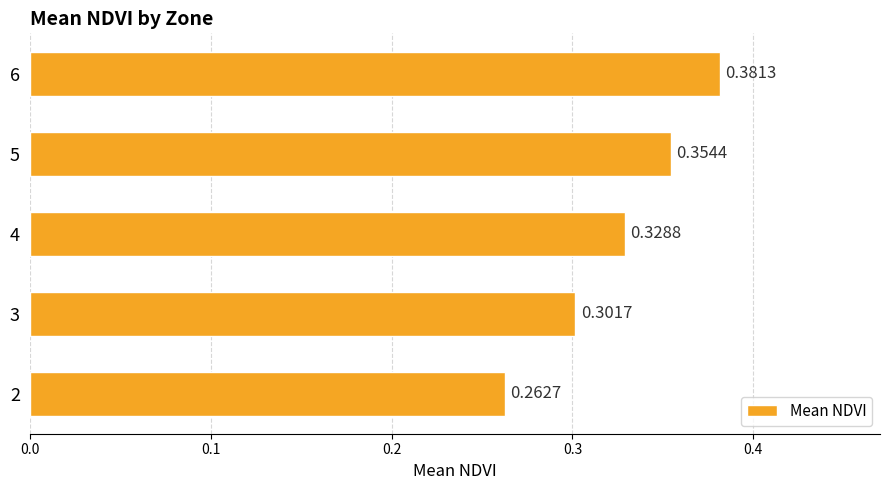

Are the bars horizontal?

Yes